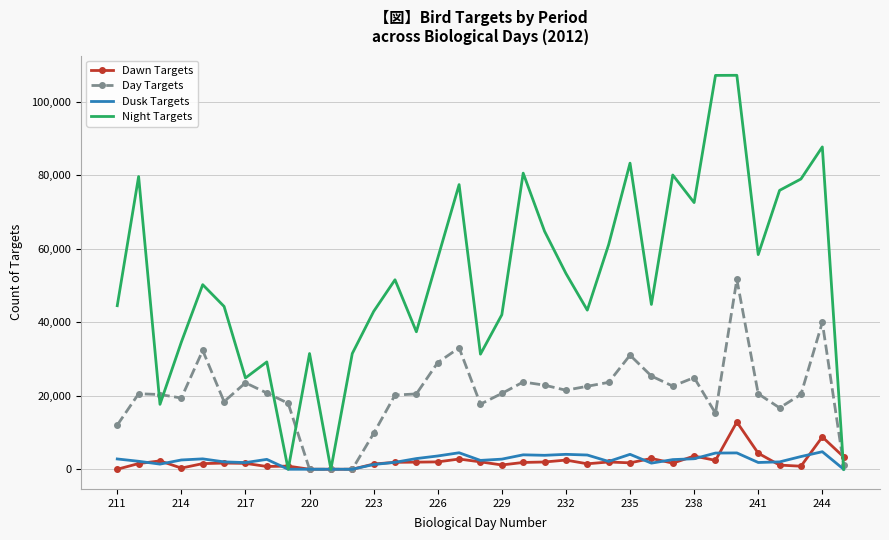

What is the highest value of the Dusk Targets series?

4772